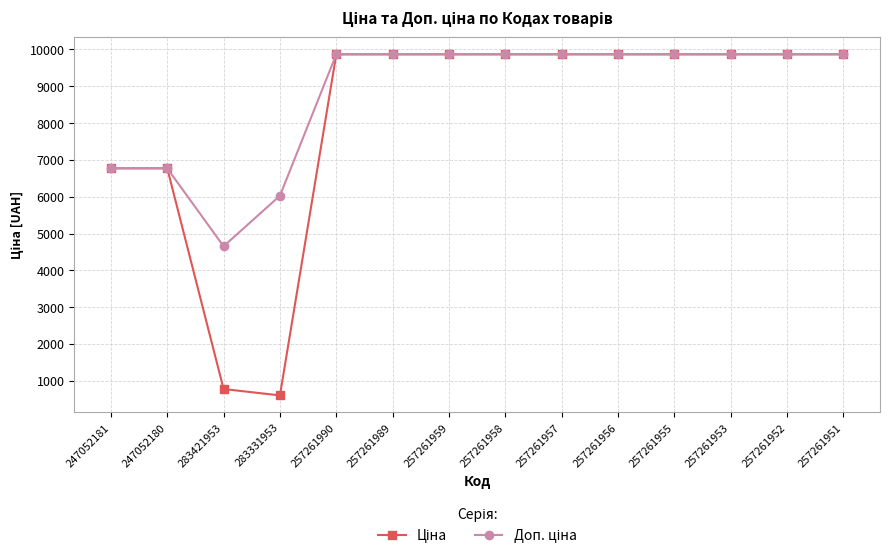

What is the smallest value displayed?

602.6